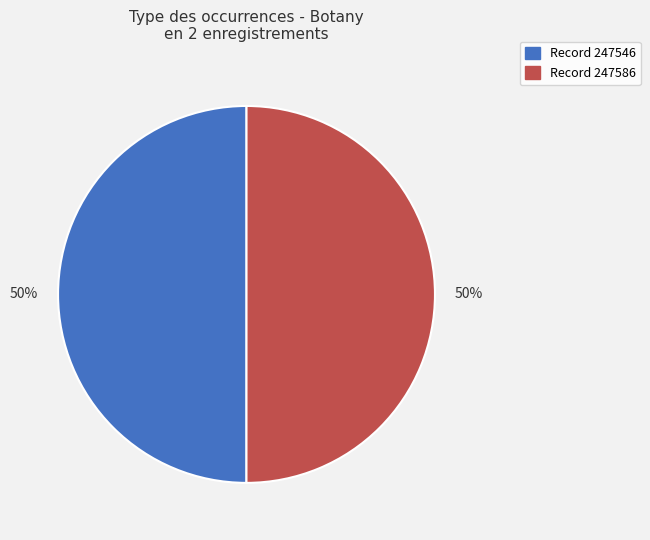

The Record 247546 slice represents 39% of the pie. True or false?

False